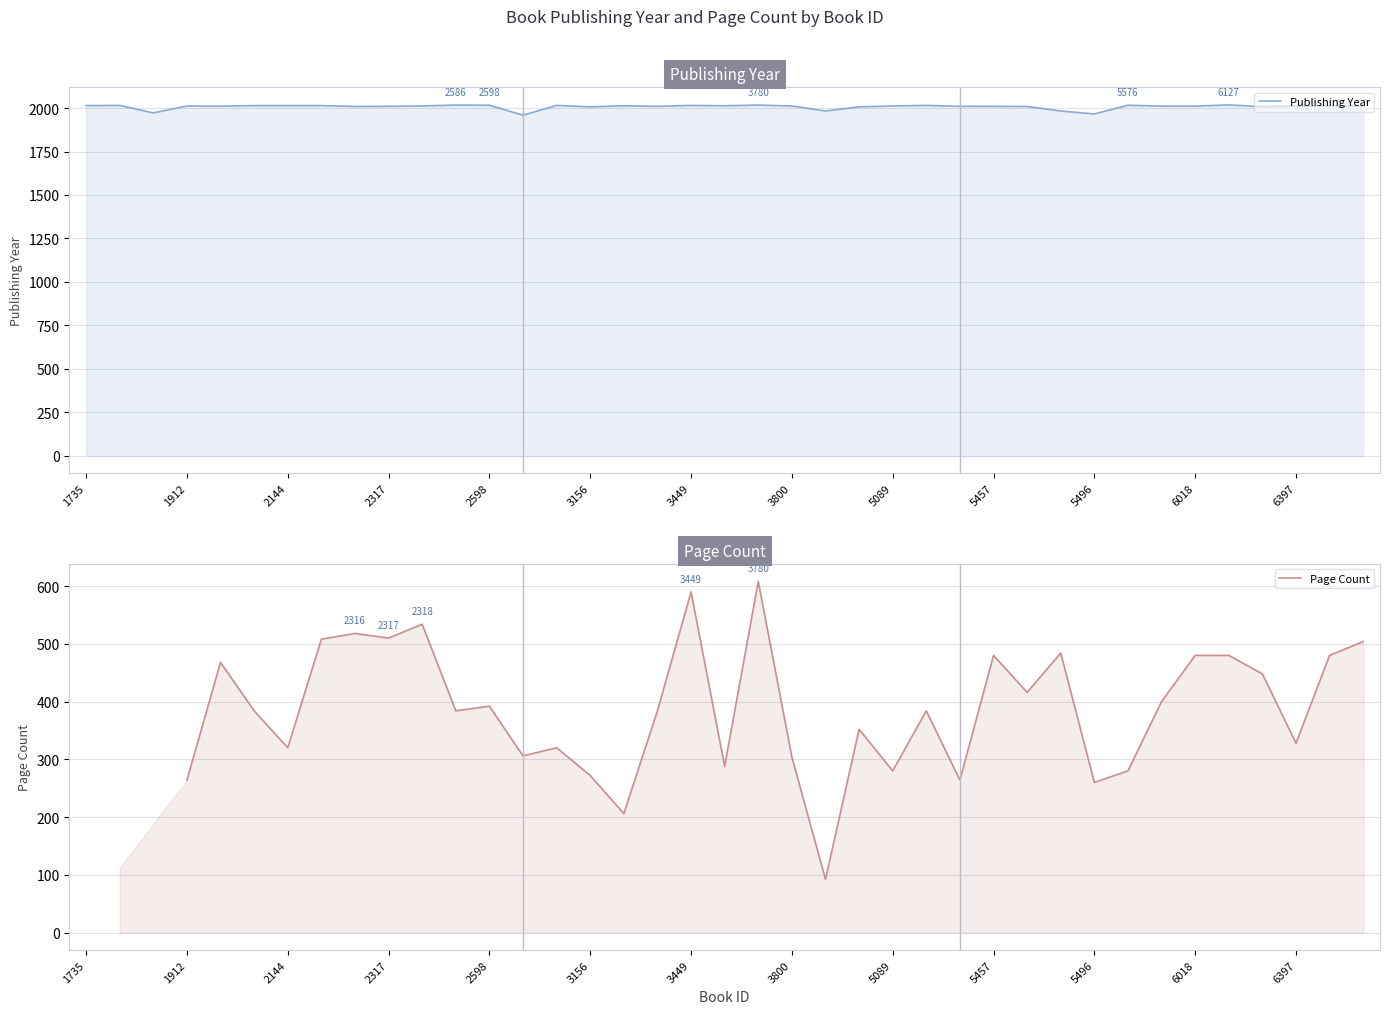

At which category is the sum across all series the highest?

20